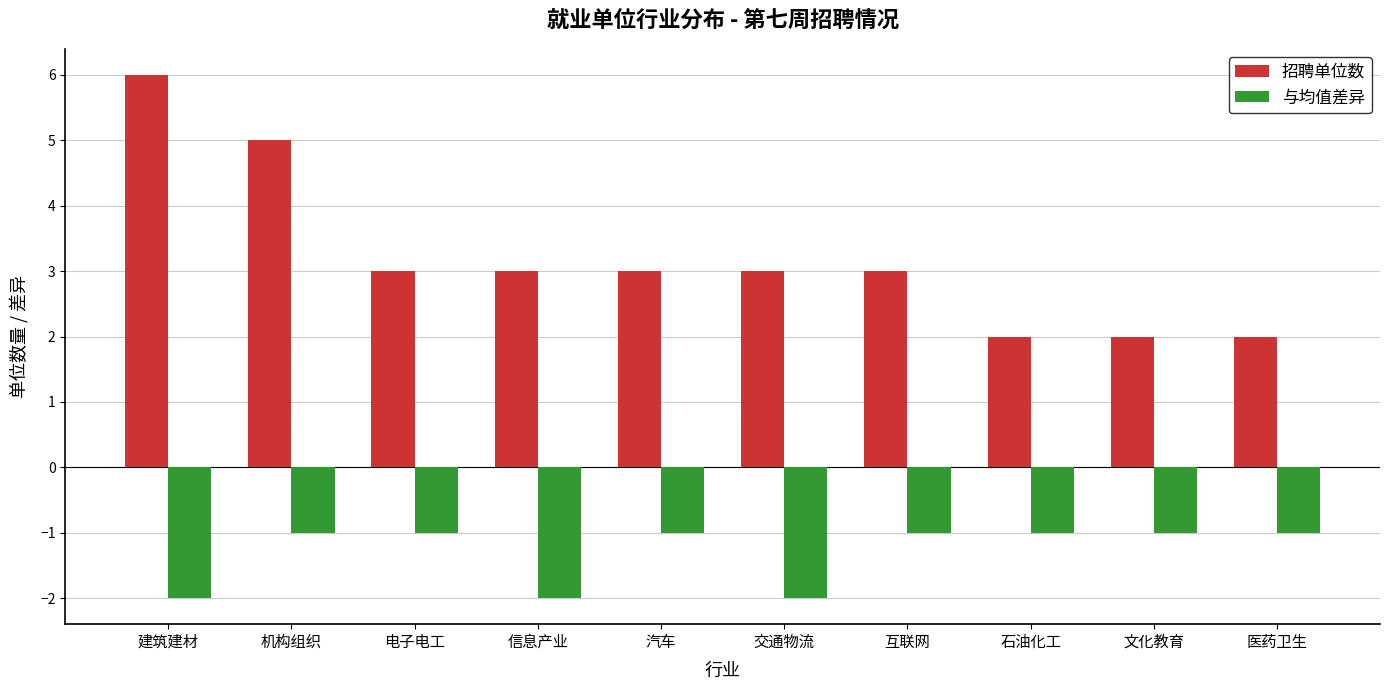

Rank the series by their maximum value, from lowest to highest.

与均值差异, 招聘单位数